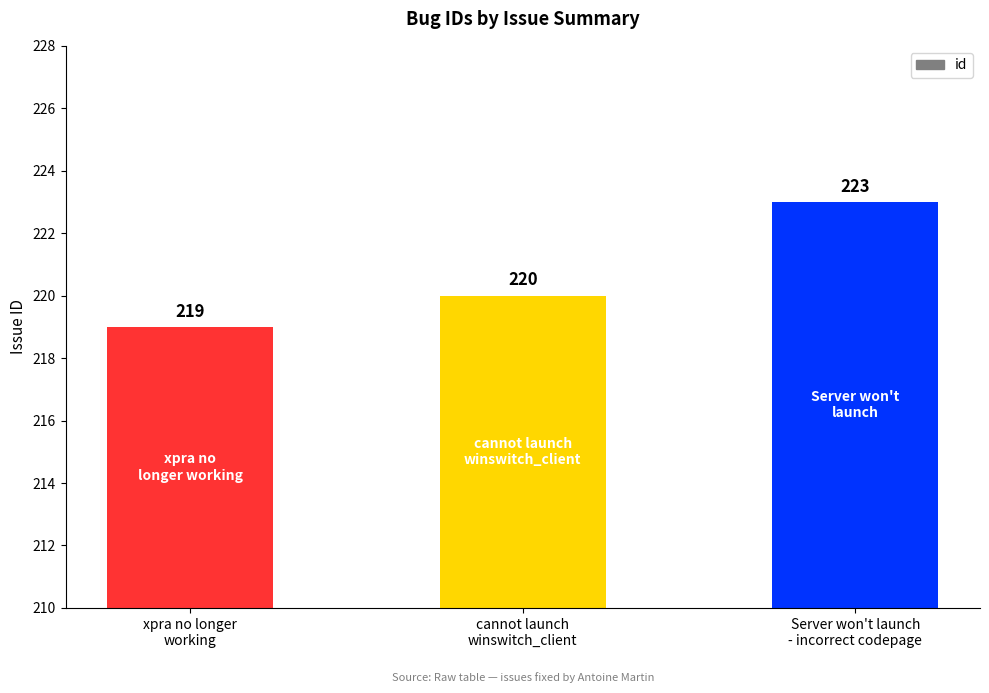

Rank the categories by value from lowest to highest.

xpra no longer
working, cannot launch
winswitch_client, Server won't launch
- incorrect codepage